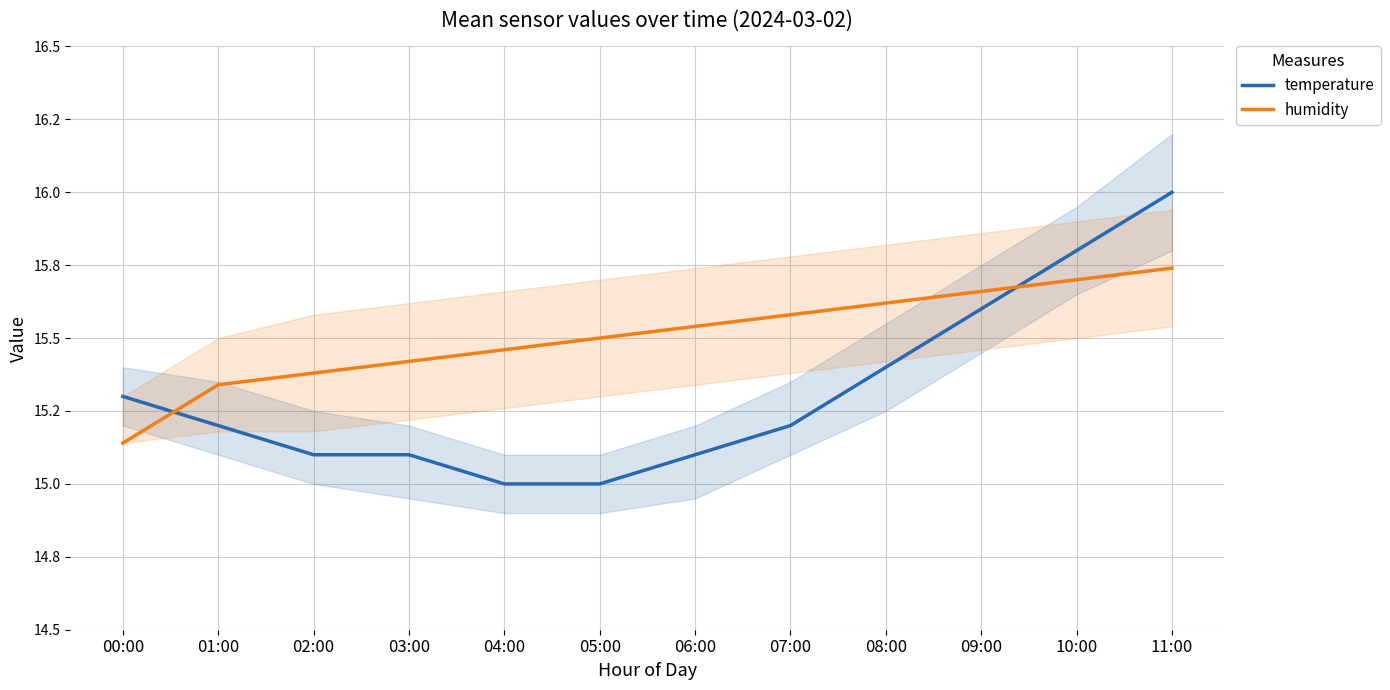

What is the average value of the temperature series?

15.3